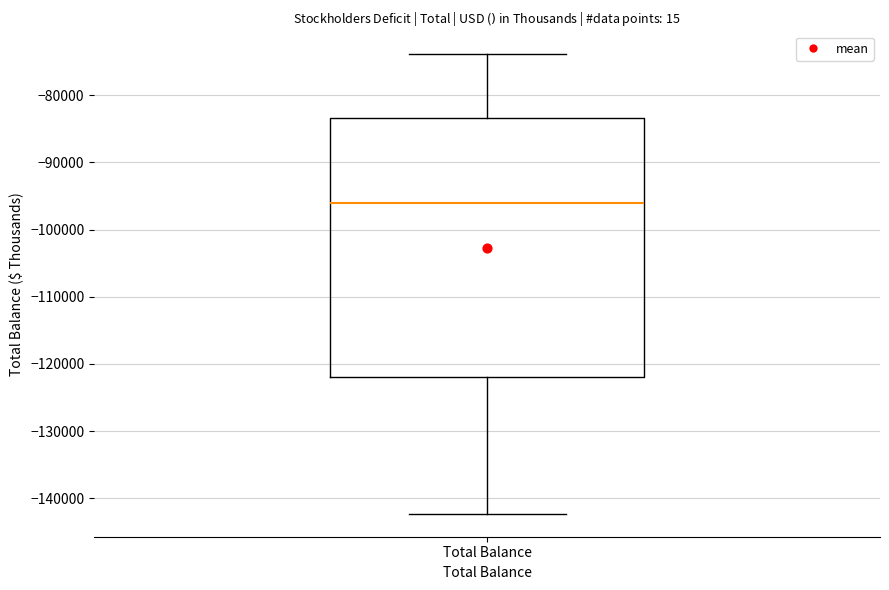

Transcribe this box plot: give where the median line is, the range the box spans, and where the two whiskers end, as read against the y-axis. The values are not printed on the chart, so give them approximately, as read against the axis.

median -96000, box -122000 to -83000, whiskers -142000 to -74000